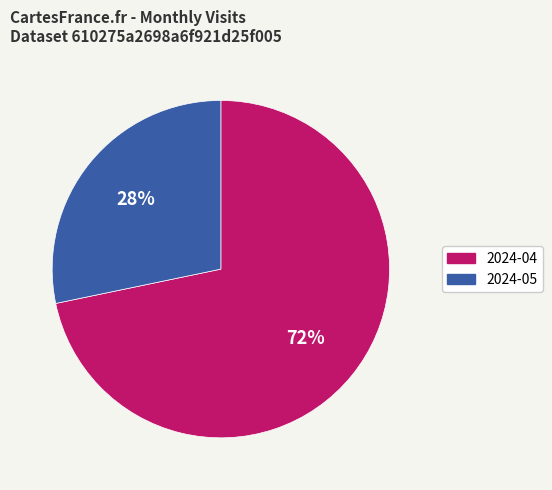

Rank the categories by value from lowest to highest.

2024-05, 2024-04